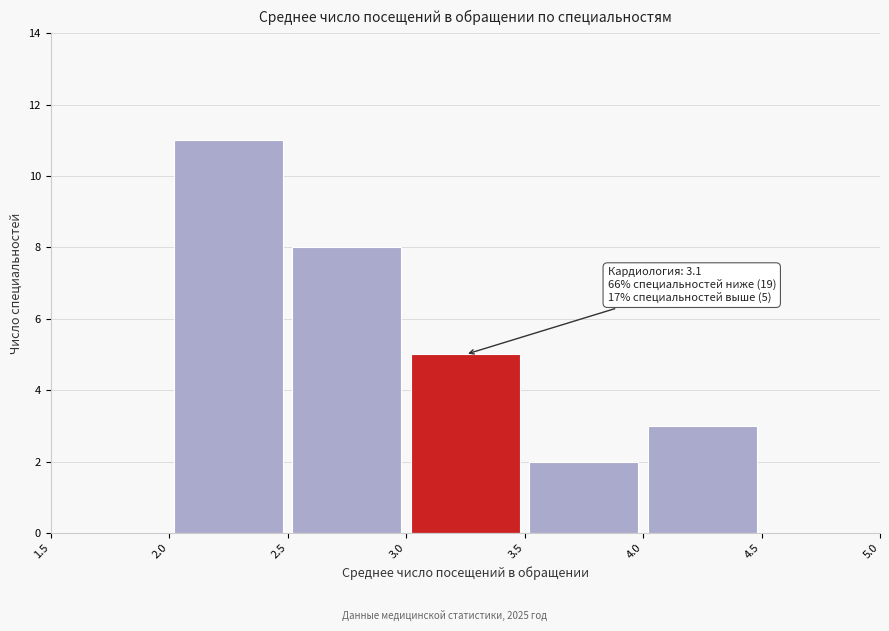

Which range on the x-axis has the tallest bar?

2.0 to 2.5